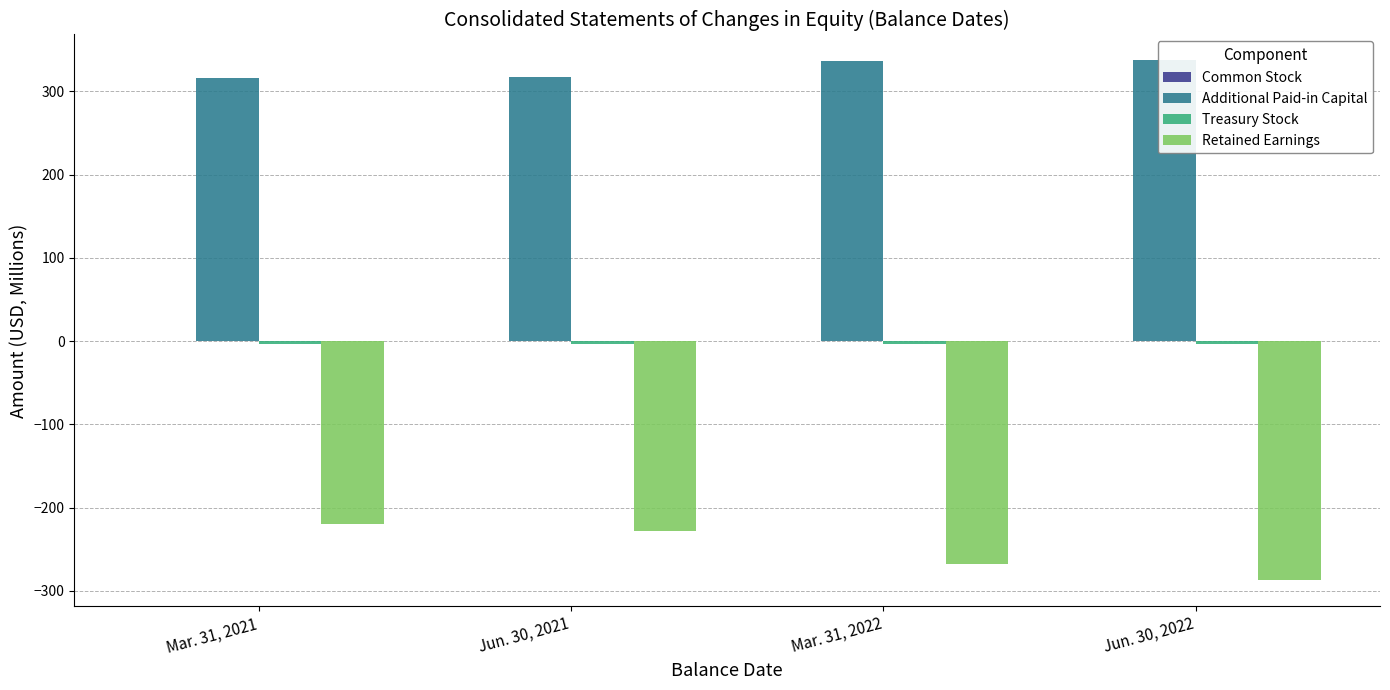

How many data points does each series have?

4